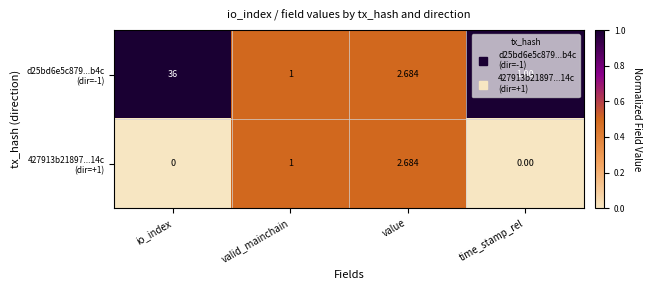

At how many categories does at least one series exceed 0?

4